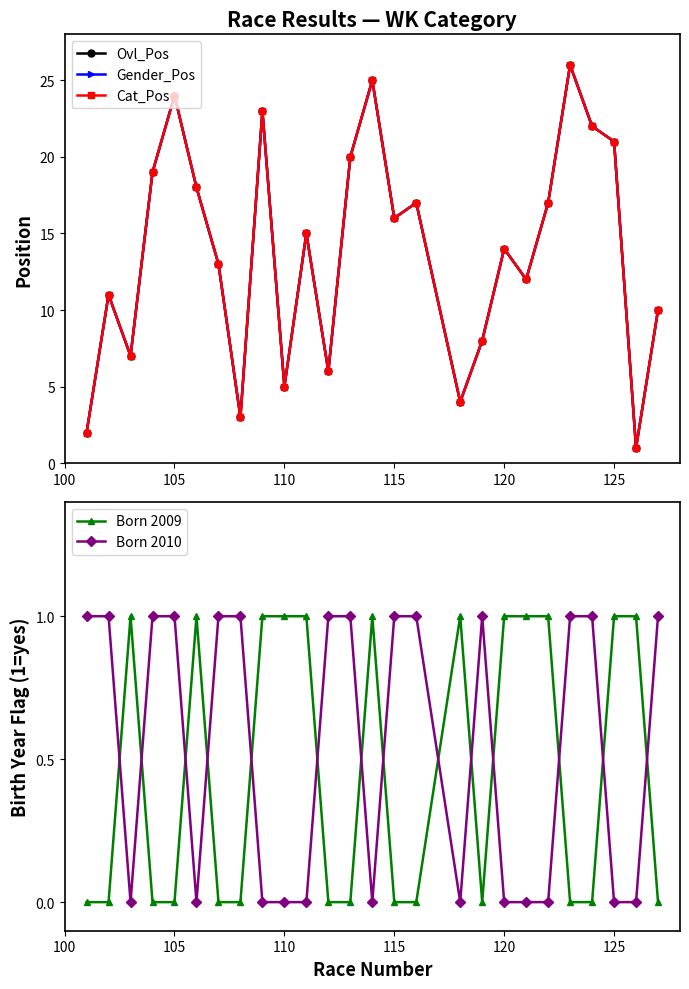

How many times do Born 2010 and Born 2009 cross each other?

14